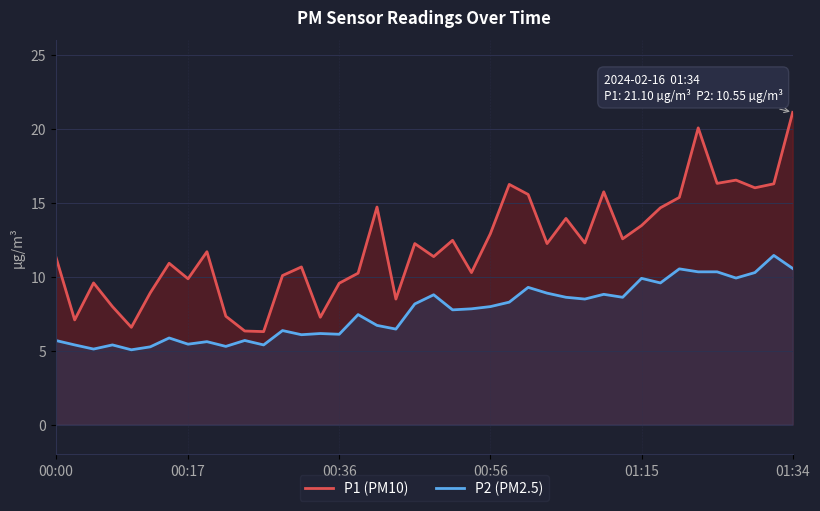

Which series has the largest total across all categories?

P1 (PM10)